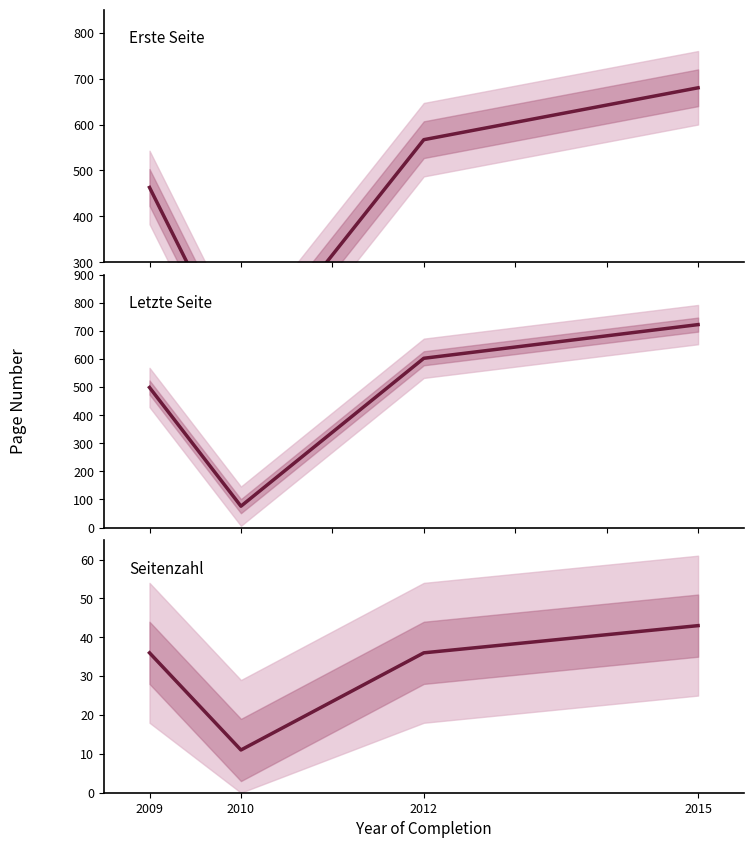

How many Erste Seite values are between 463 and 680?

3